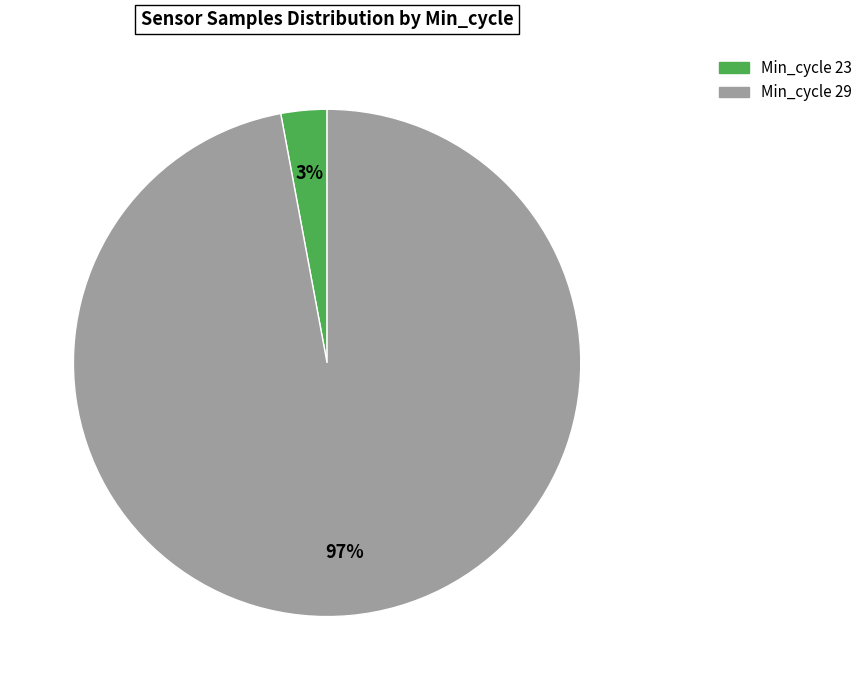

Does Min_cycle 29 represent more than half of the total?

Yes